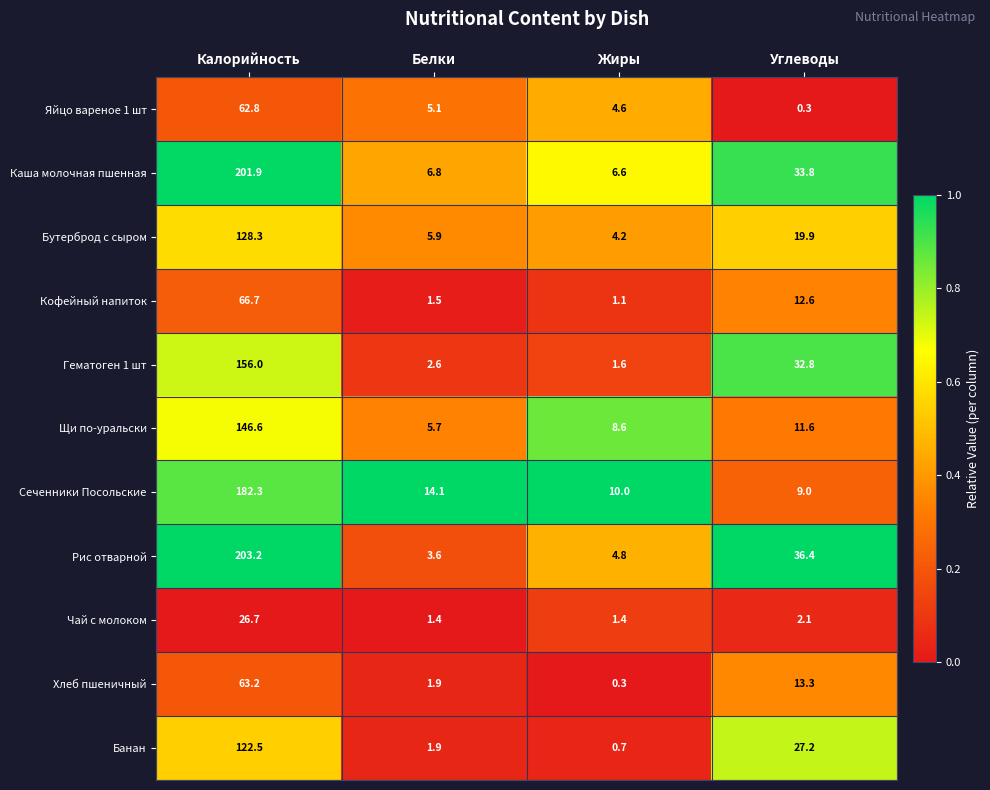

What is the minimum value for Банан?

0.7